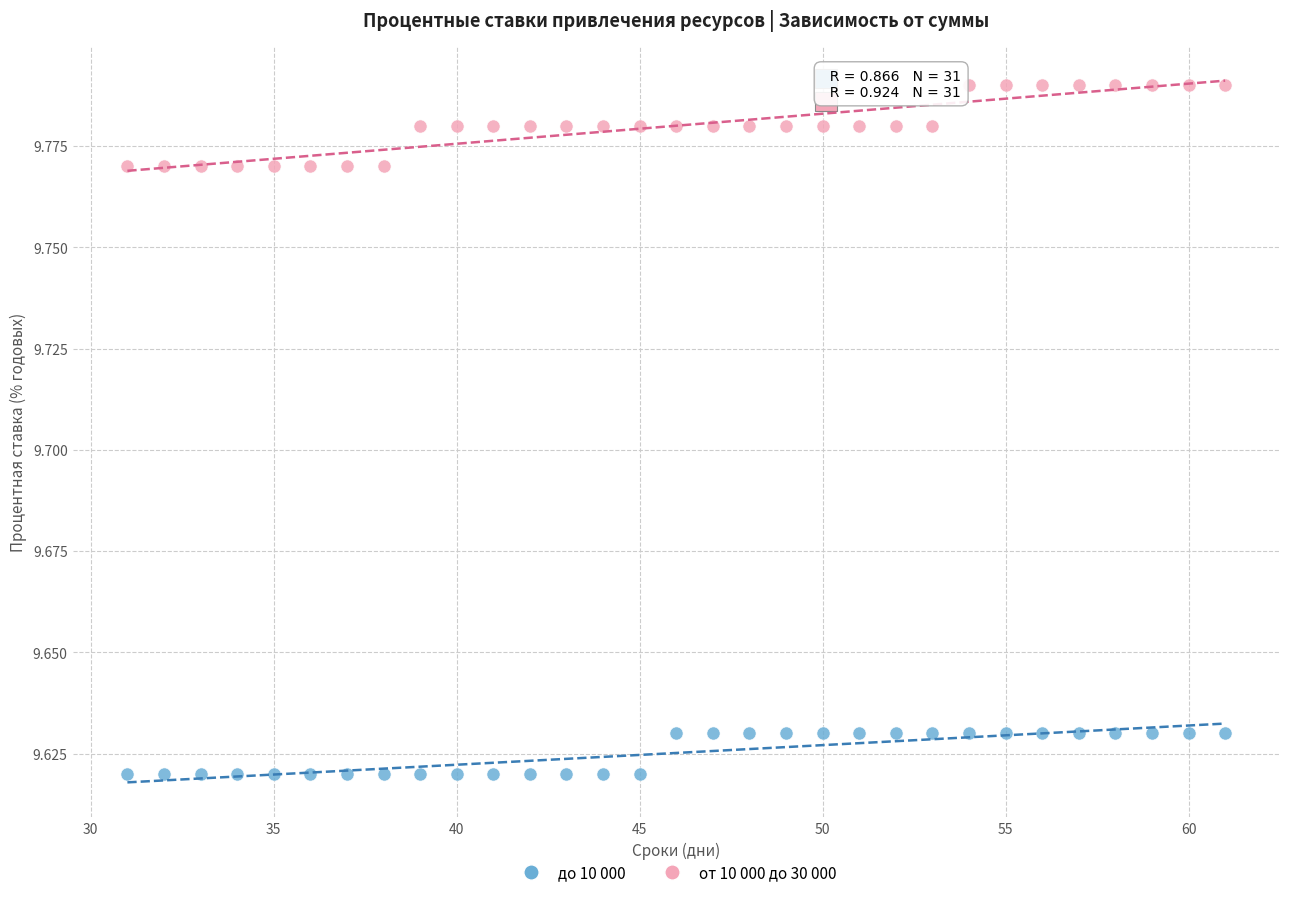

Which series reaches the maximum Y coordinate?

от 10 000 до 30 000